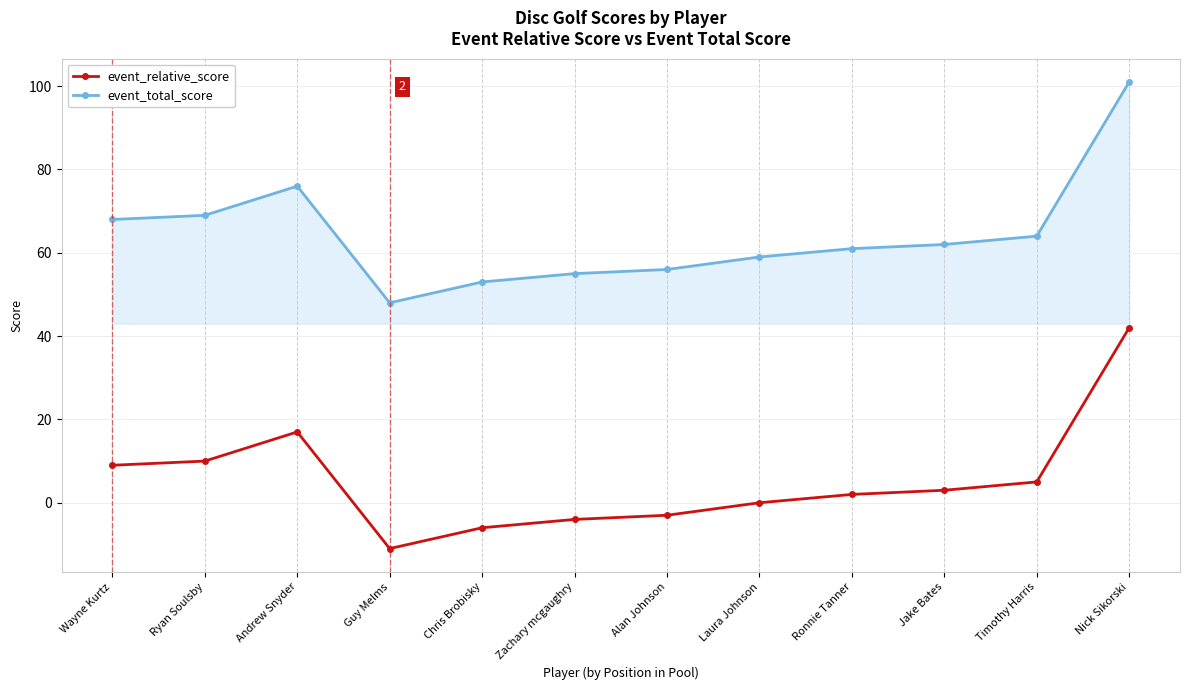

At which category does event_relative_score reach its first local valley?

Guy Melms